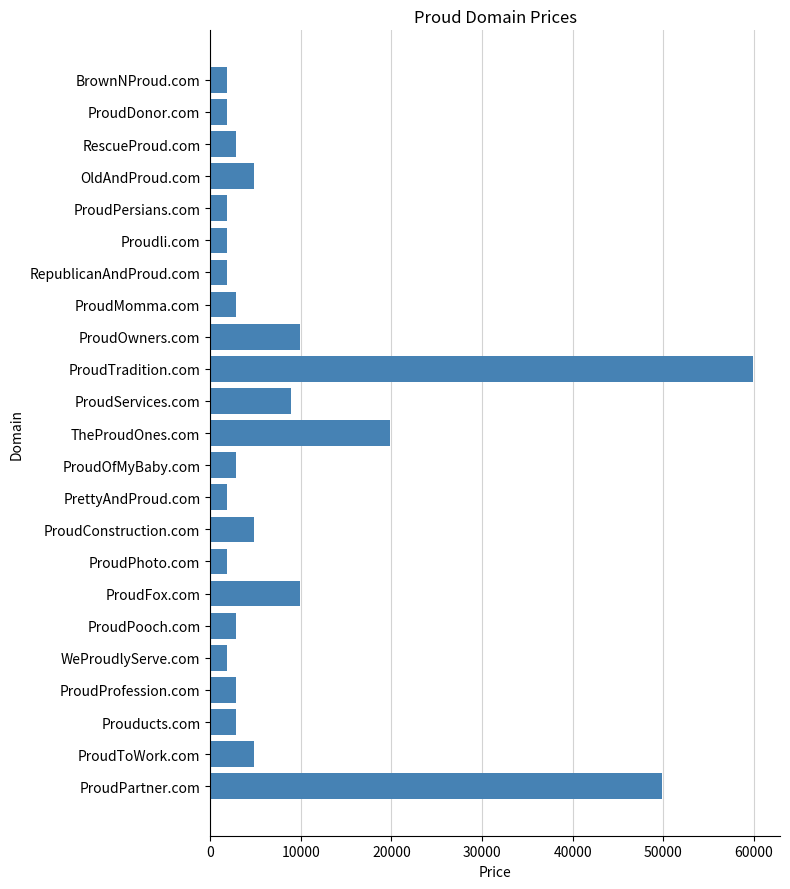

At which label is the value closest to 30888?

TheProudOnes.com